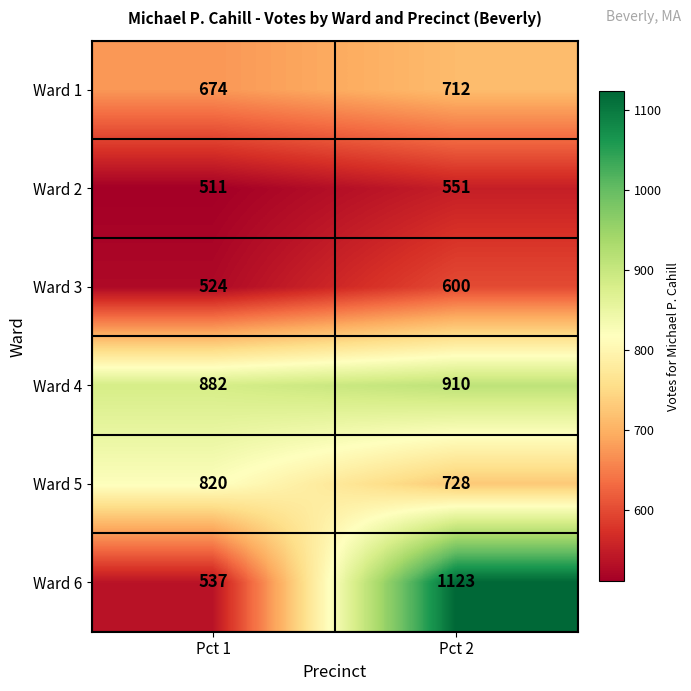

What is the maximum value shown in the chart?

1123